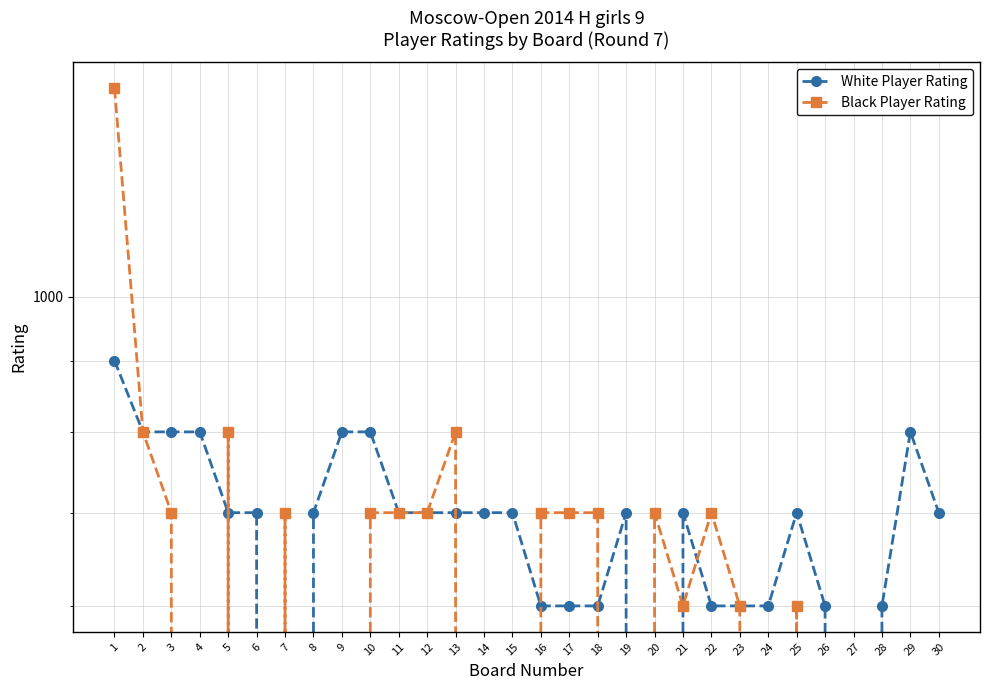

How many lines are shown in the chart?

2